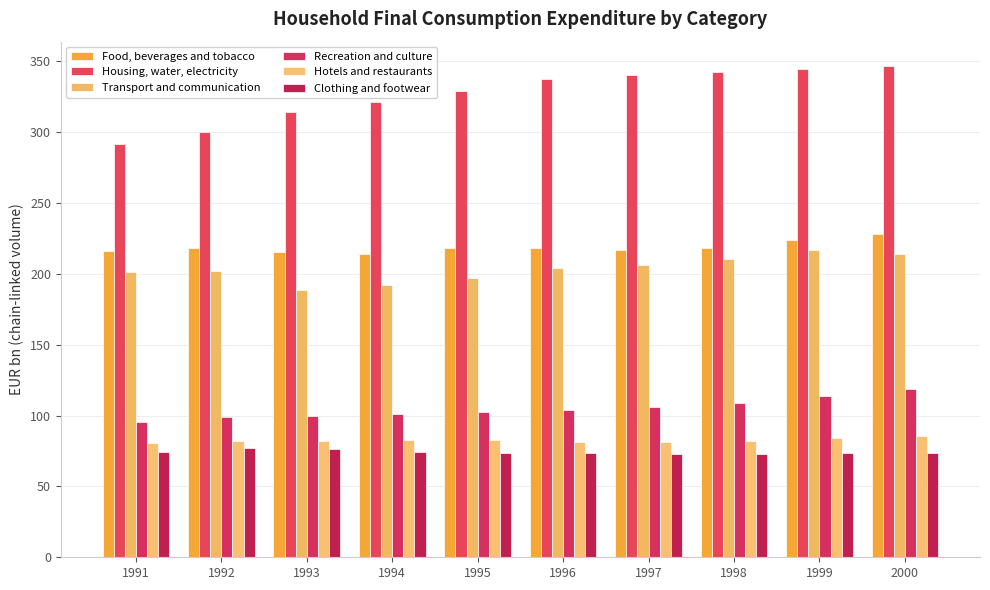

Does the chart contain stacked bars?

No